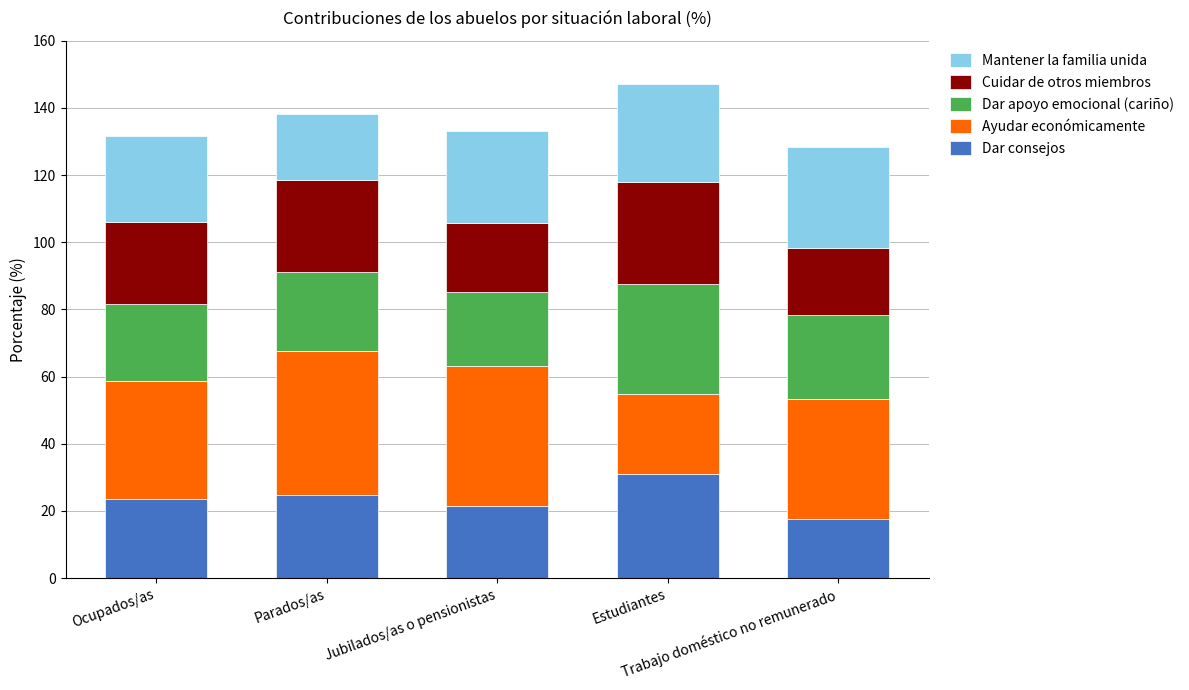

What is the sum of all Dar consejos values?

118.8